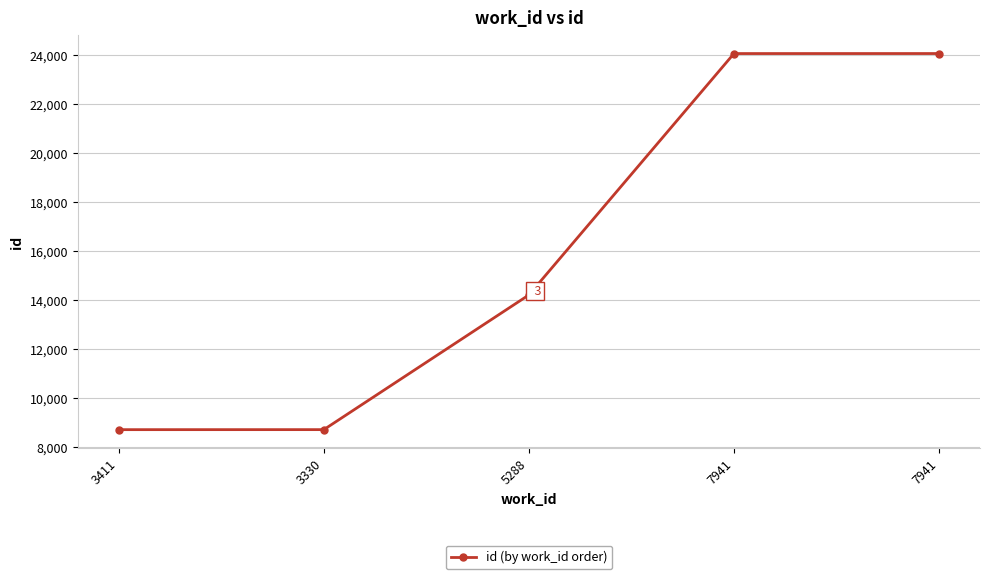

What is the difference between the maximum and minimum values?

15363